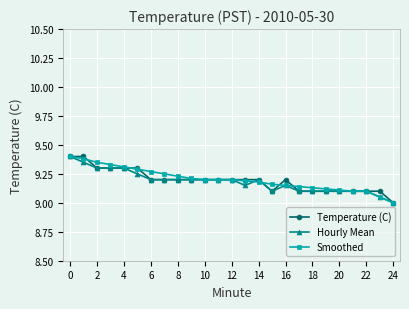

What is the highest value of the Hourly Mean series?

9.4